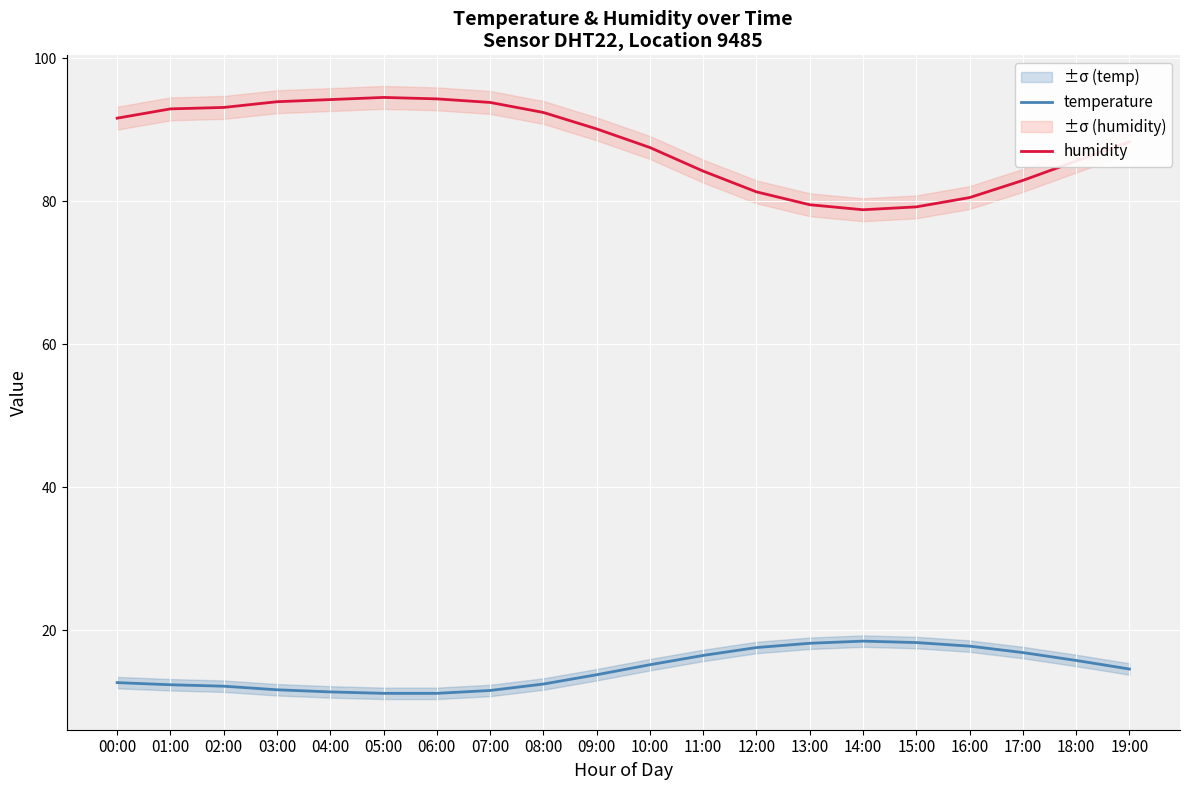

Which category has the lowest value across all series?

05:00